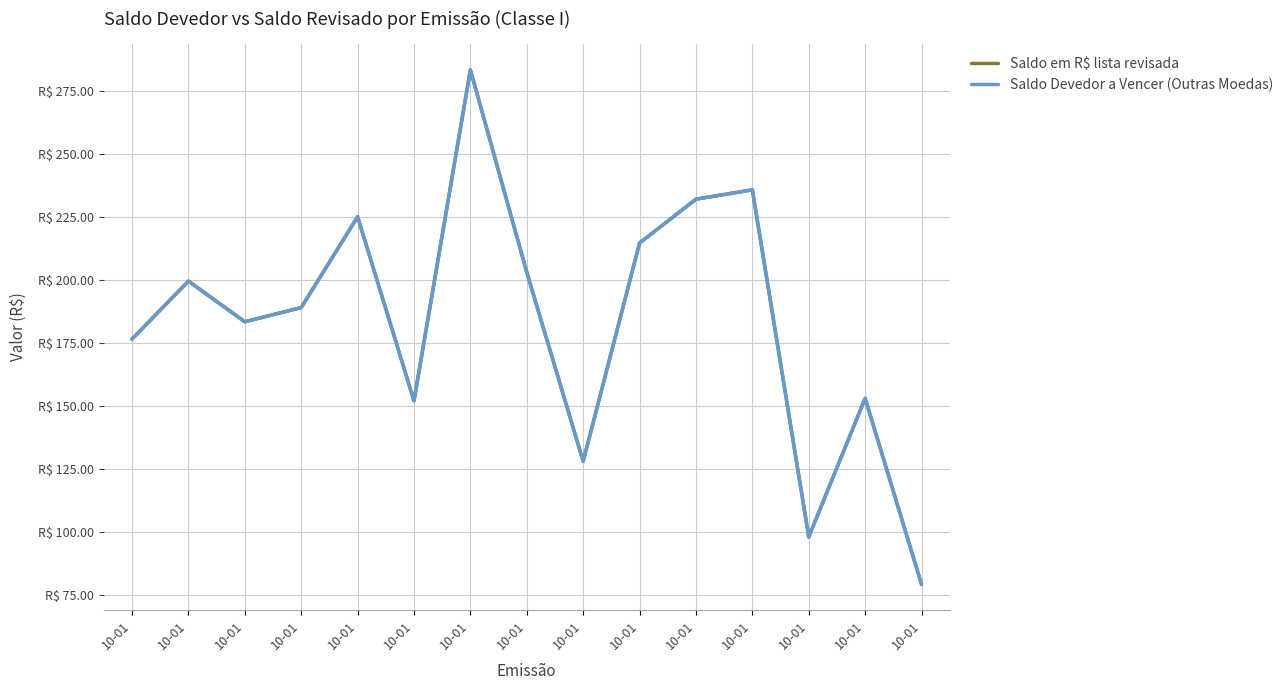

Does the chart have visible grid lines?

Yes